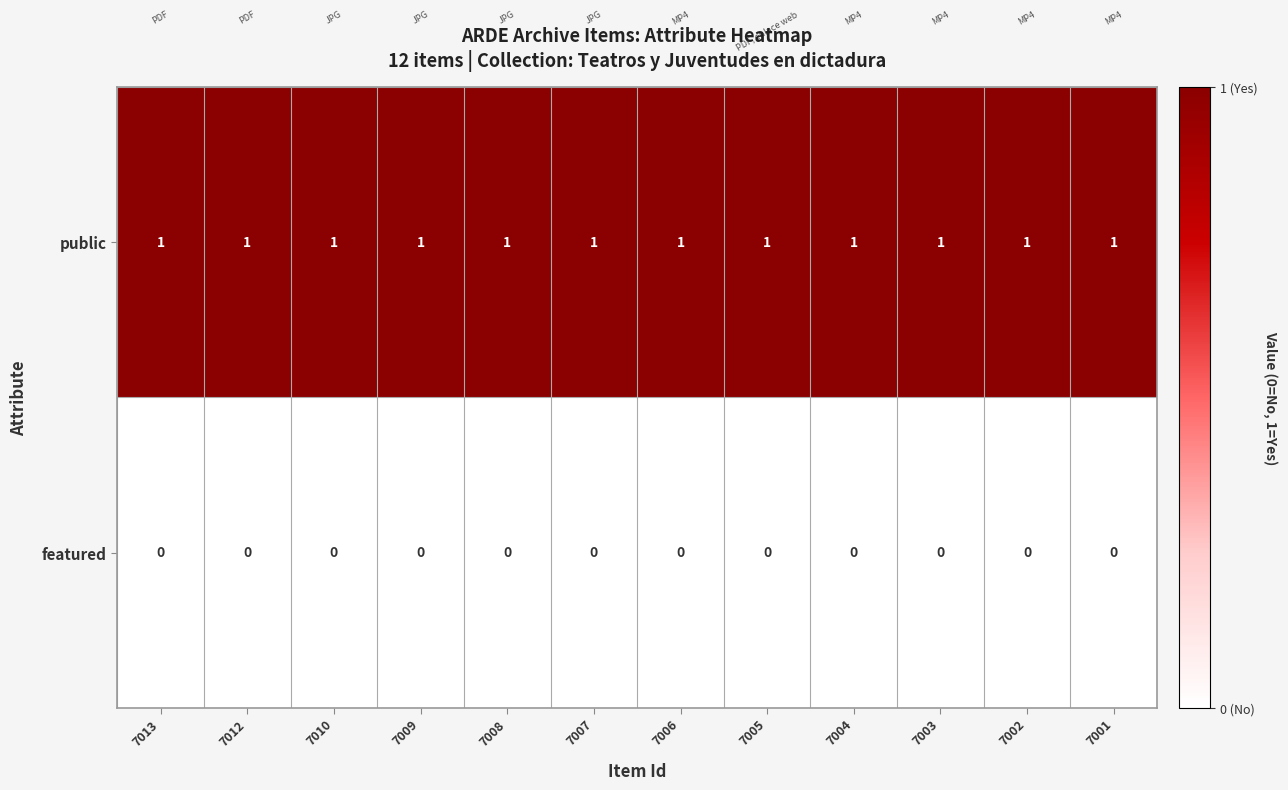

What is the total value across all series at 7002?

1